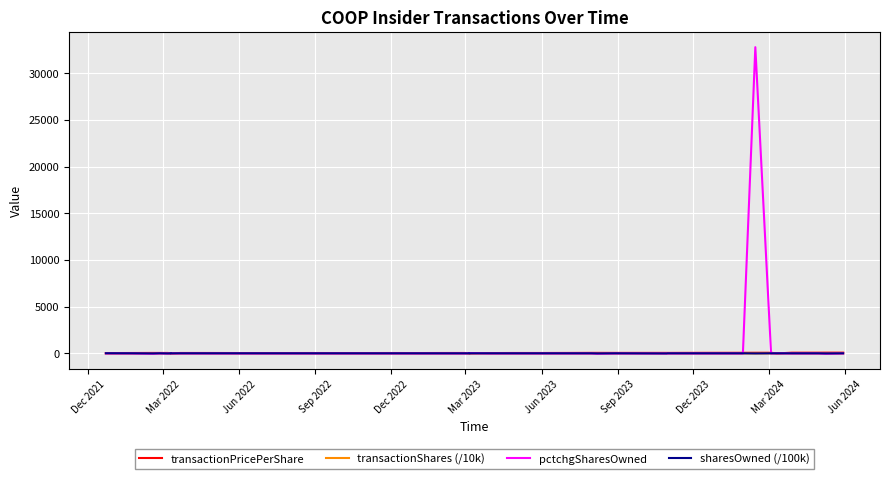

Is it true that transactionShares (/10k) equals 2.6 at Dec 2023?

False